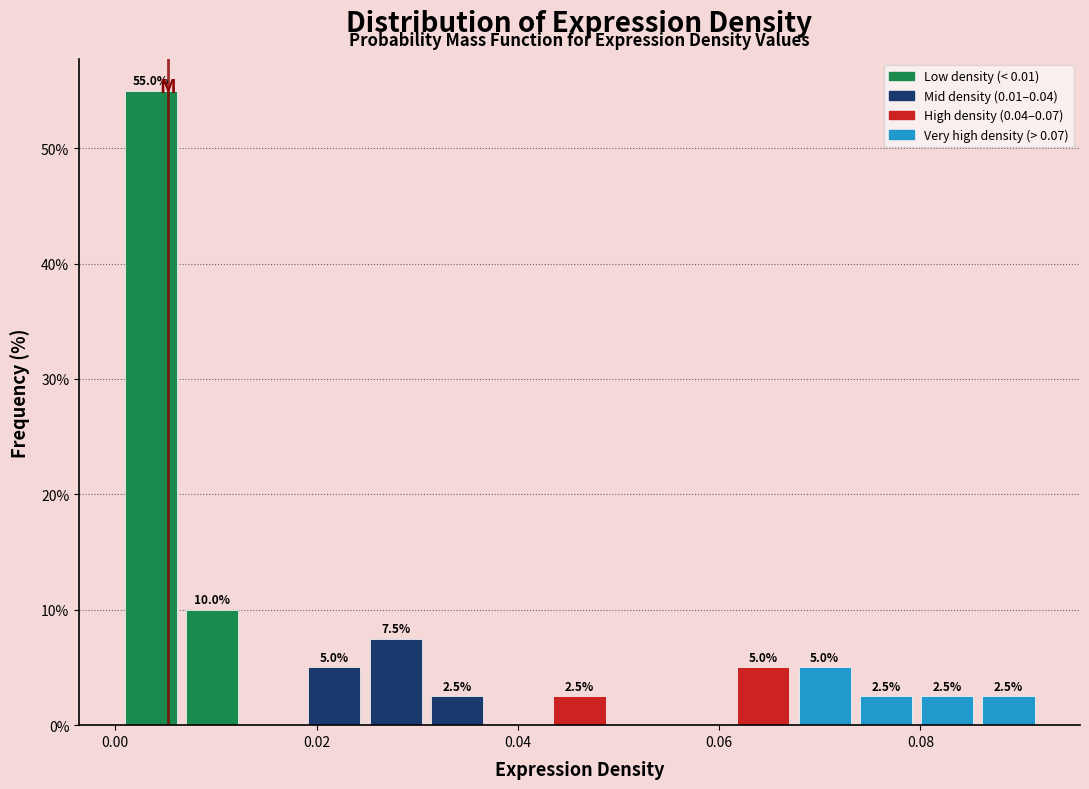

Around what value on the x-axis is the tallest bar? Give the approximate position of its centre, as read against the axis.

0.004